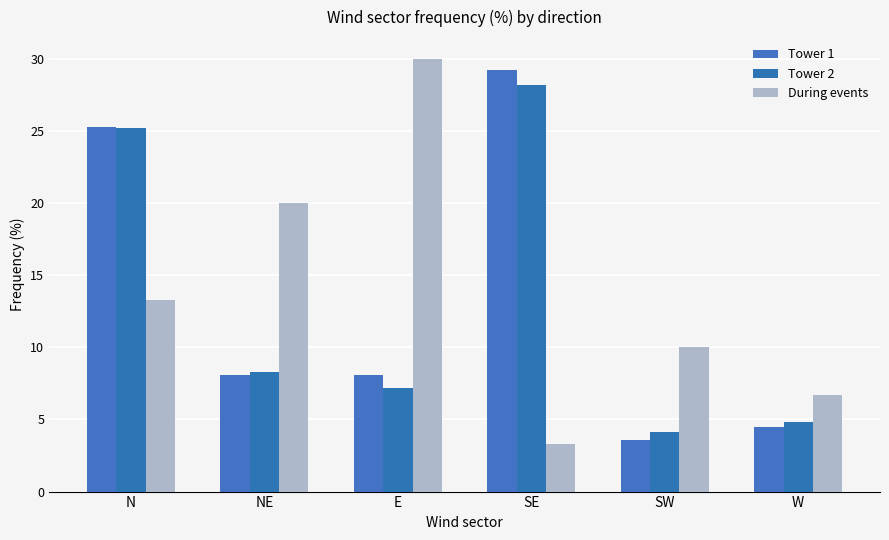

At which label is Tower 1 closest to 16?

NE